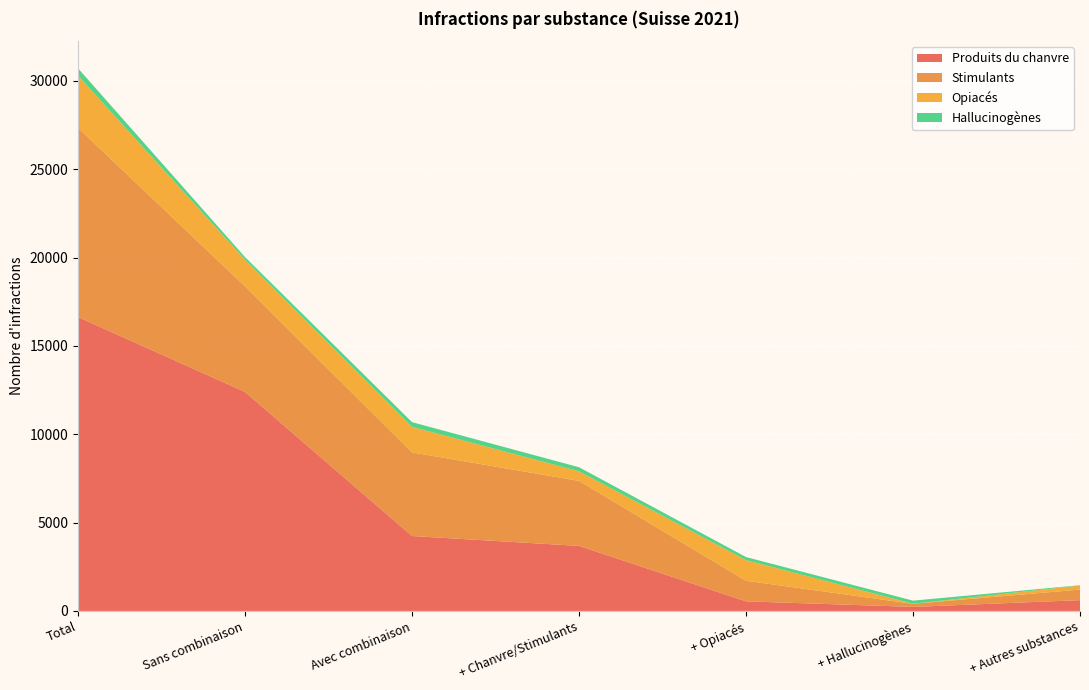

Reading left to right, list all the values displayed in this chart.

Produits du chanvre: 16636	12396	4240	3681	543	228	610
Stimulants: 10709	5975	4734	3681	1166	175	600
Opiacés: 2959	1513	1446	543	1166	4	228
Hallucinogènes: 409	143	266	228	175	175	18